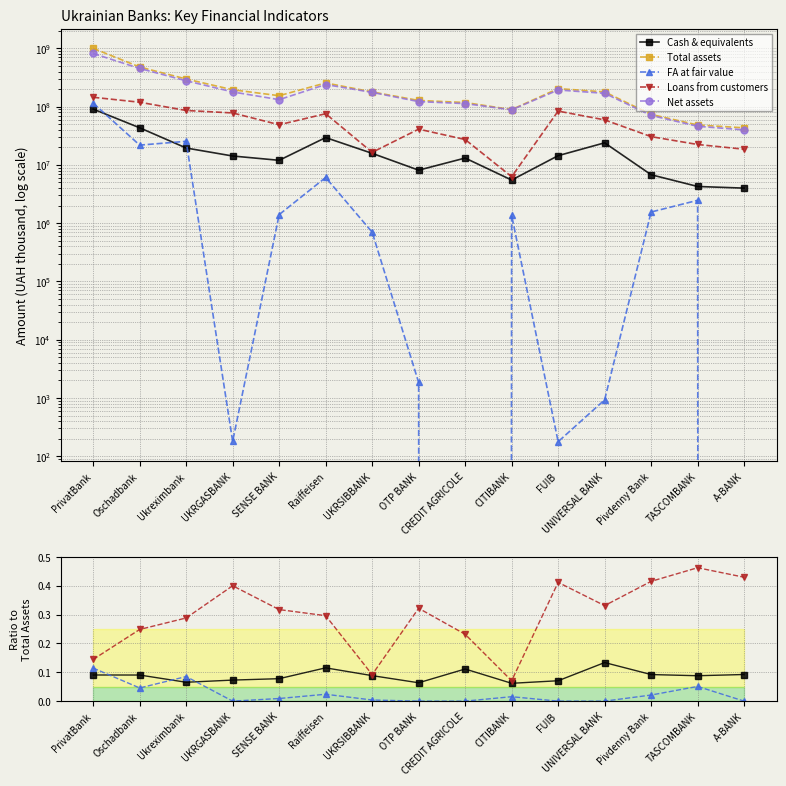

Count the number of categories in the chart.

15